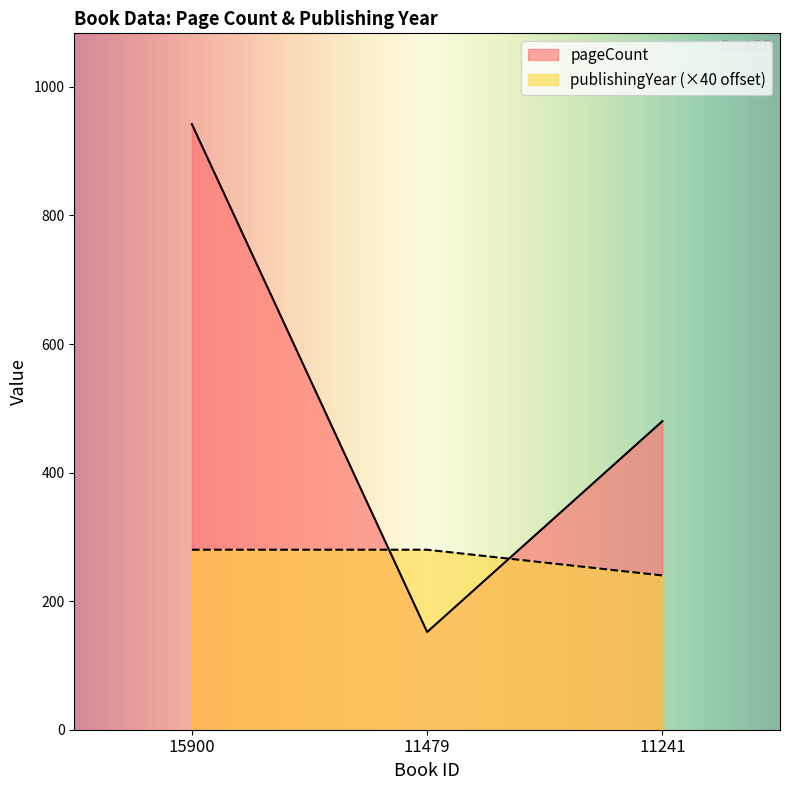

Reading left to right, list all the values displayed in this chart.

pageCount: 15900=942	11479=152	11241=480
publishingYear: 15900=280	11479=280	11241=240